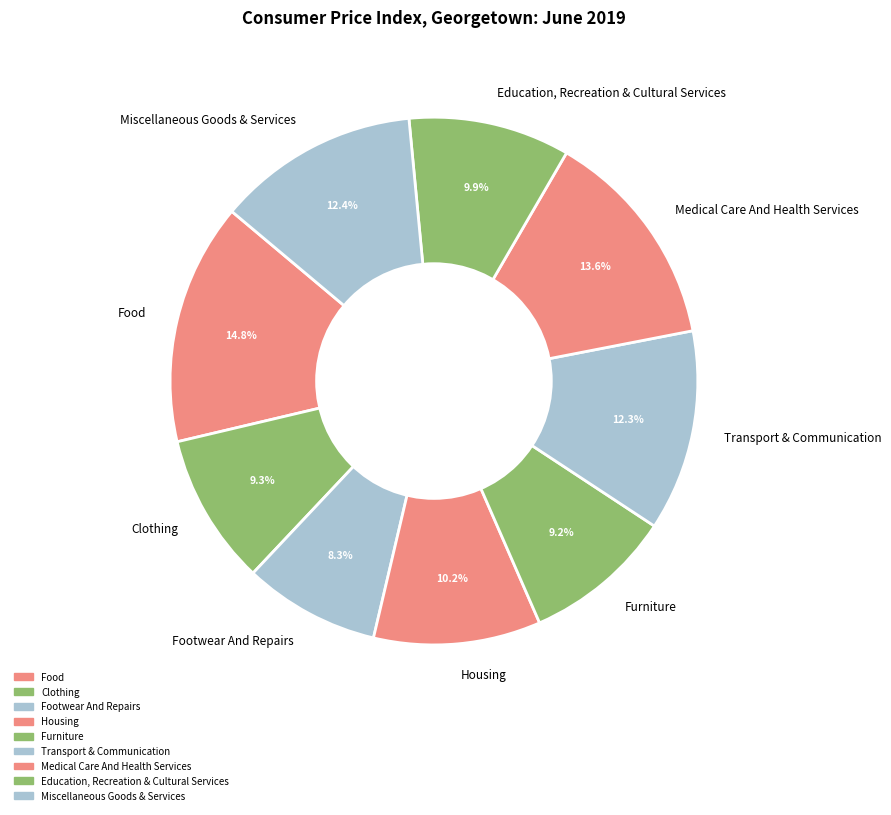

To the nearest percent, what is the combined percentage of Clothing and Food?

24%